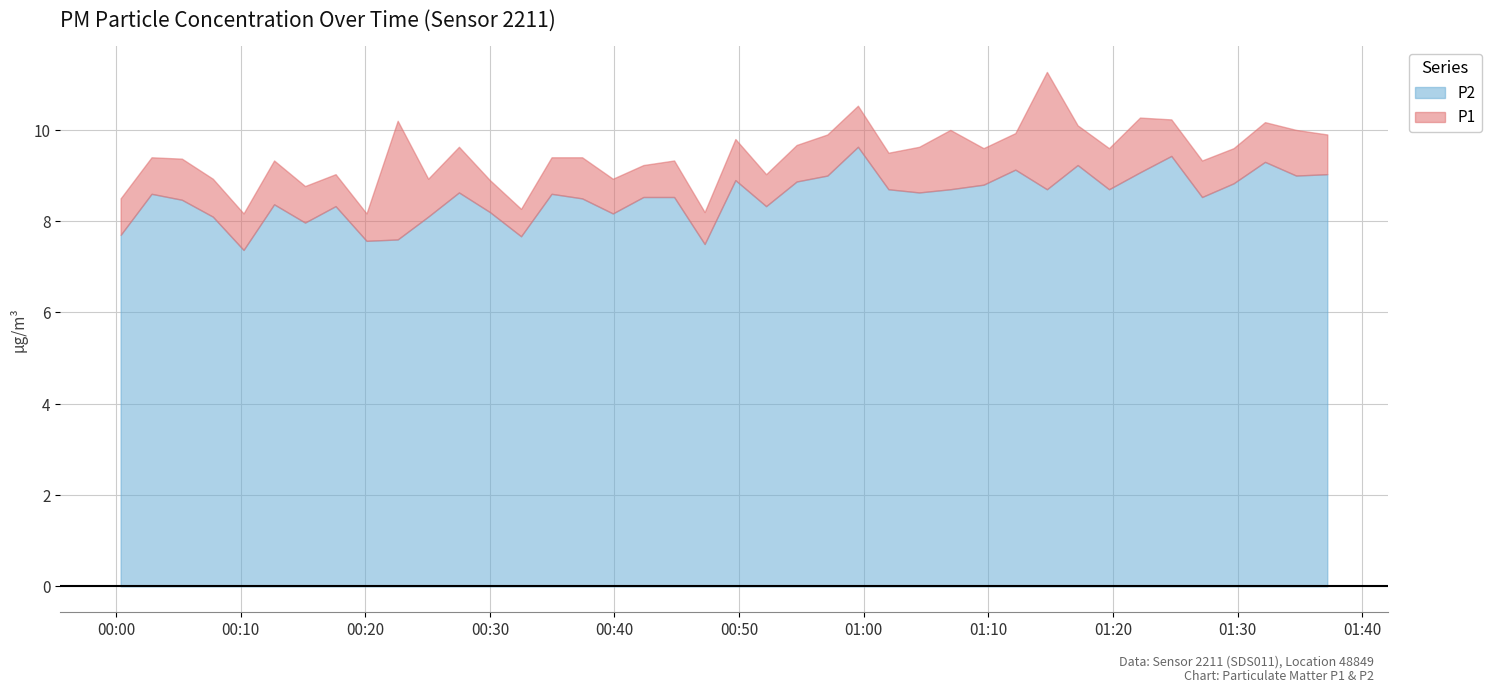

What is the difference between the P1 values at 5 and 13?

1.1